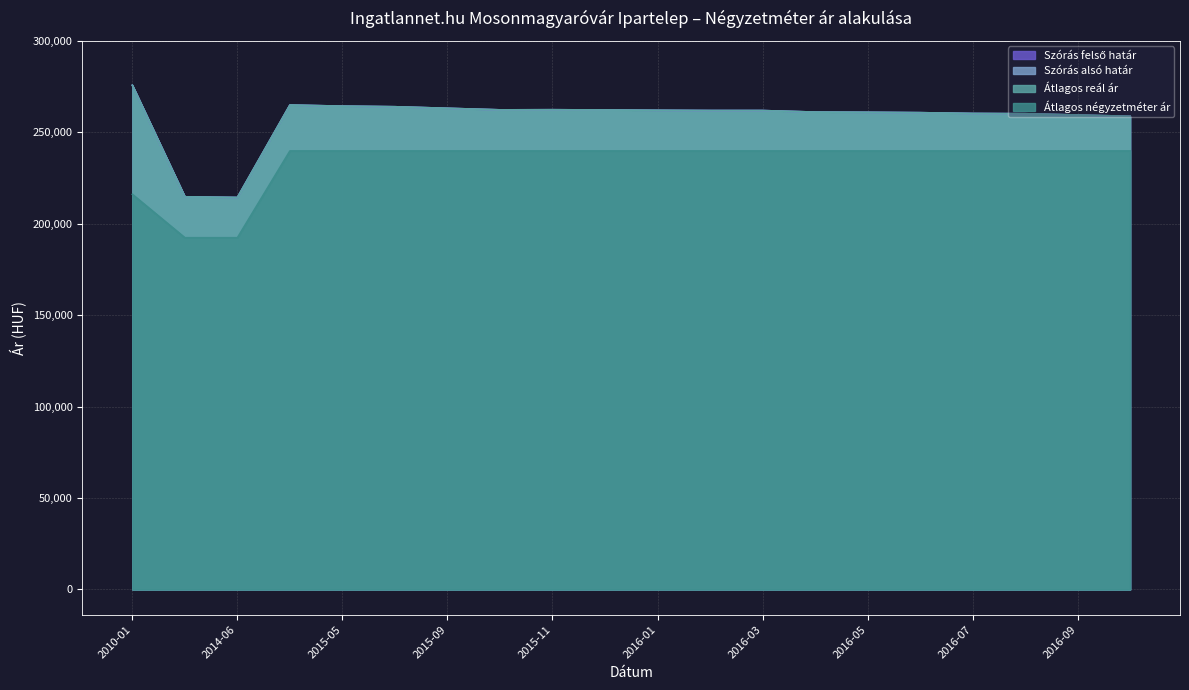

Reading left to right, transcribe all the data shown in this chart.

Szórás felső határ: 275648	214672	214293	264836	264242	263914	263063	262218	262283	262153	261959	261830	261830	260992	260864	260672	260224	260096	259397	258701
Szórás alsó határ: 275648	214672	214293	264836	264242	263914	263063	262218	262283	262153	261959	261830	261830	260992	260864	260672	260224	260096	259397	258701
Átlagos reál ár: 275648	214672	214293	264836	264242	263914	263063	262218	262283	262153	261959	261830	261830	260992	260864	260672	260224	260096	259397	258701
Átlagos négyzetméter ár: 216033	192307	192307	239759	239759	239759	239759	239759	239759	239759	239759	239759	239759	239759	239759	239759	239759	239759	239759	239759